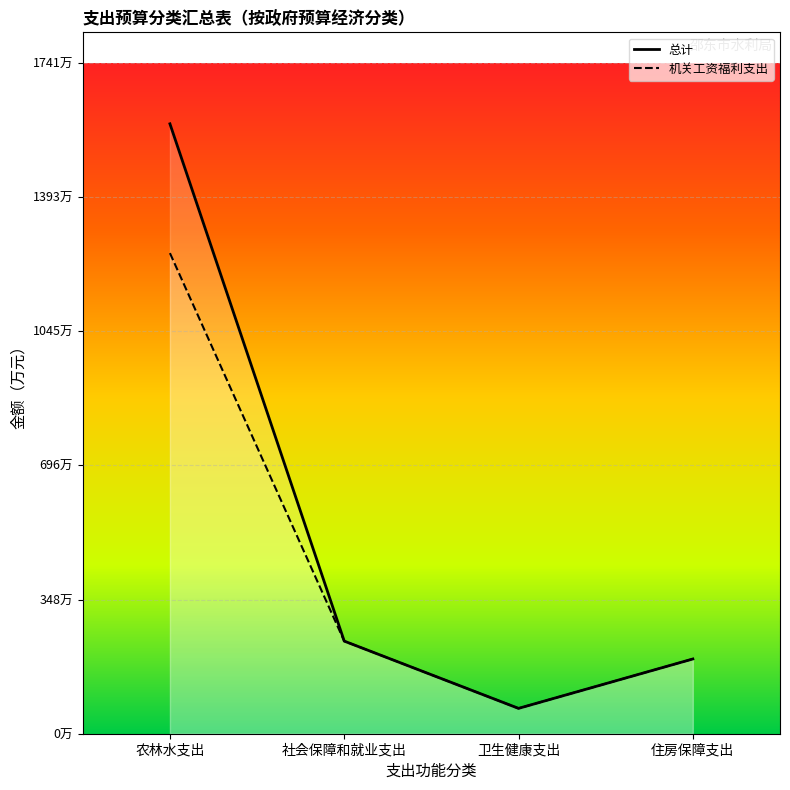

What is the label of the 3rd point from the right?

社会保障和就业支出